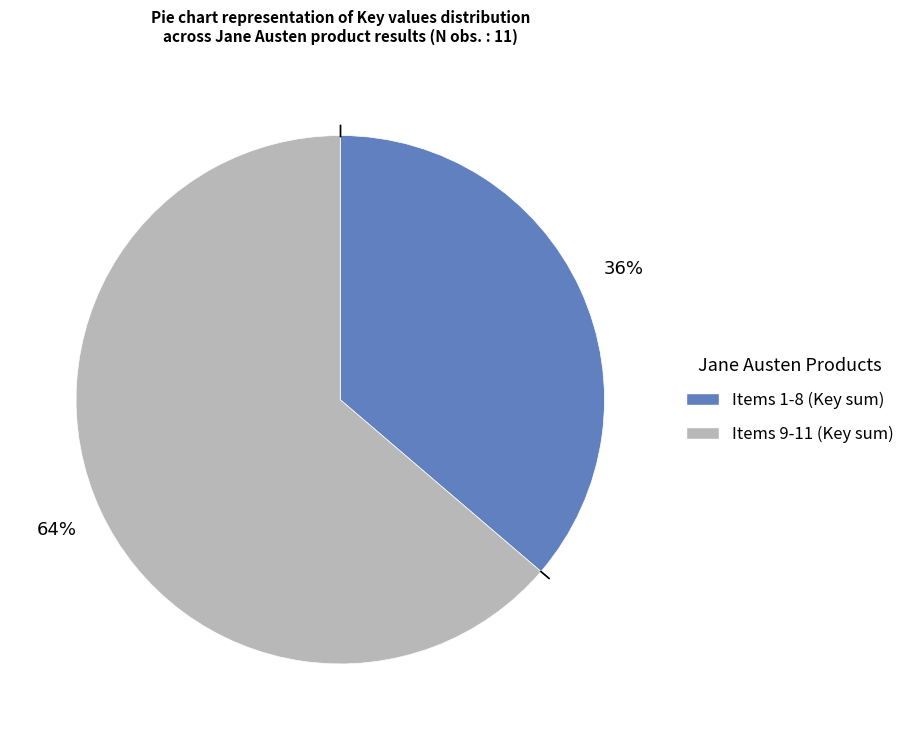

To the nearest percent, what is the average slice percentage?

50%